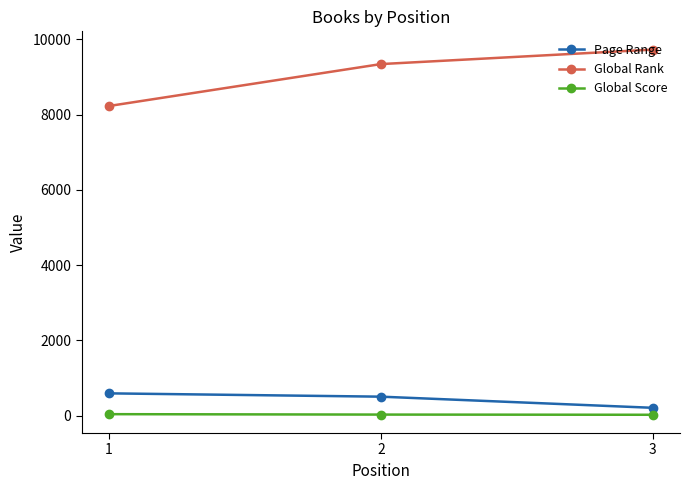

Does the chart have visible grid lines?

No